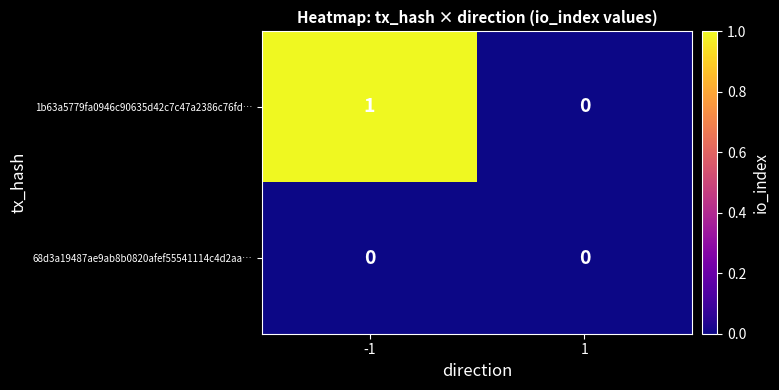

Rank the series by their average value, from lowest to highest.

68d3a19487ae9ab8b0820afef55541114c4d2aa…, 1b63a5779fa0946c90635d42c7c47a2386c76fd…